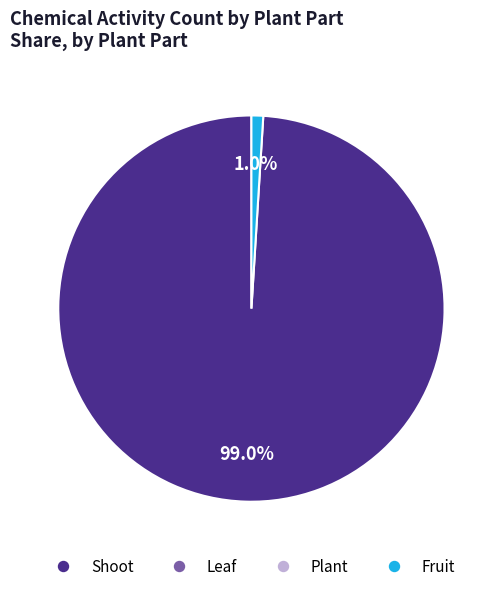

To the nearest percent, what is the difference between the largest and smallest slice percentages?

98%